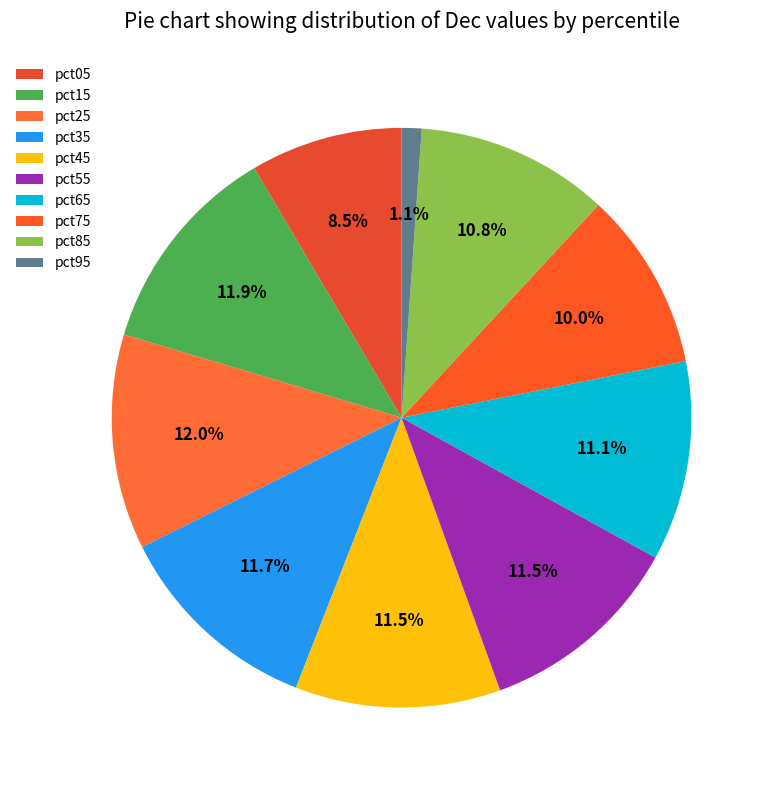

How many slices are in this pie chart?

10